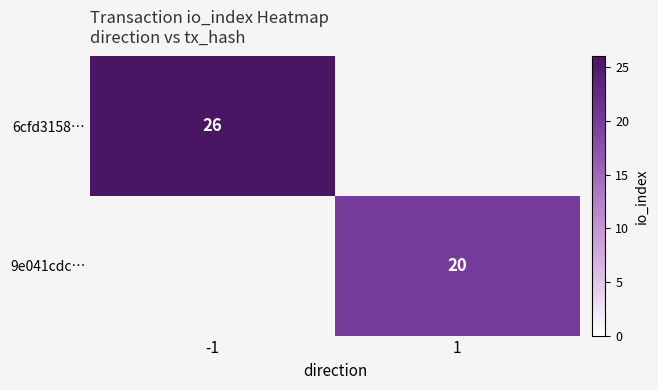

What is the spread (max minus min) of values at 1?

20